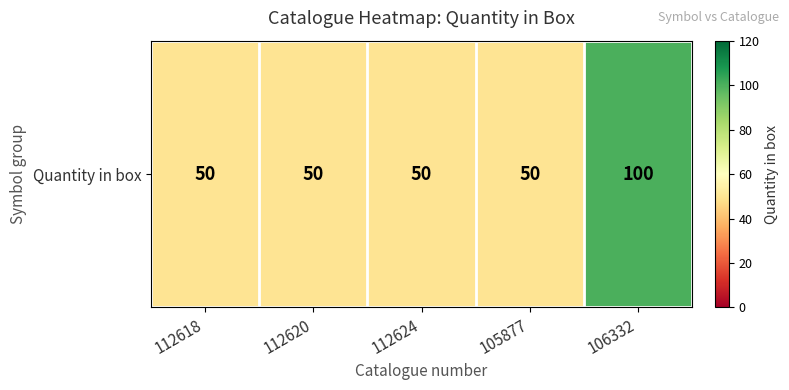

At which label is the value closest to 75?

112618